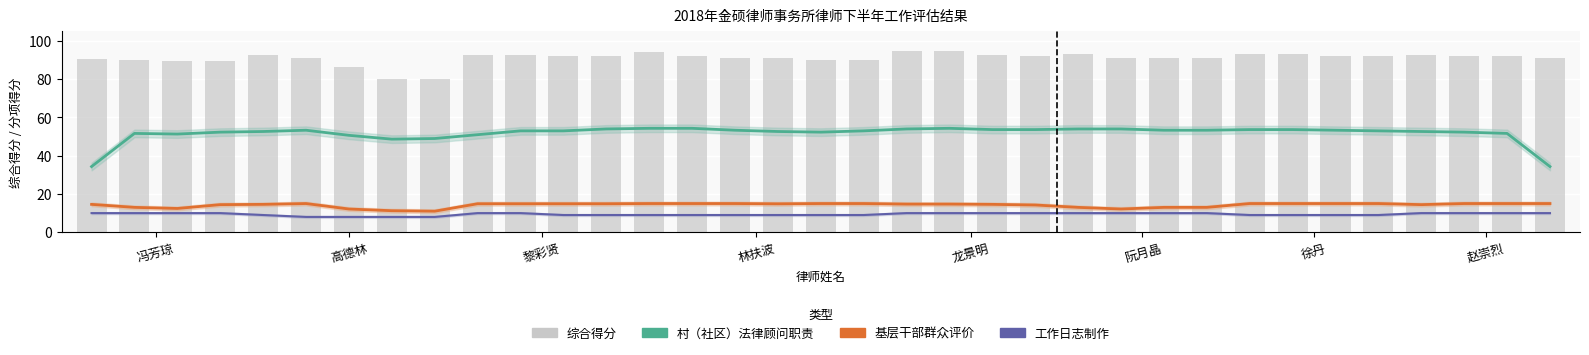

At which label does 综合得分(柱) reach its minimum?

8